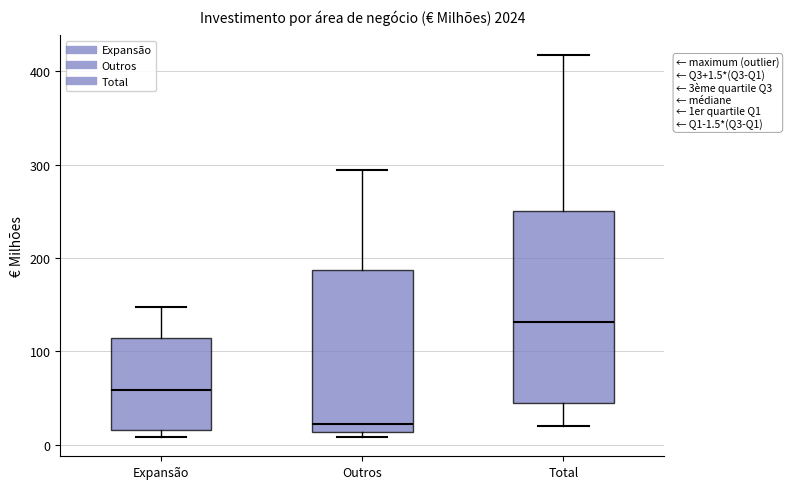

Which box is the tallest, from its lower edge to its upper edge?

Total